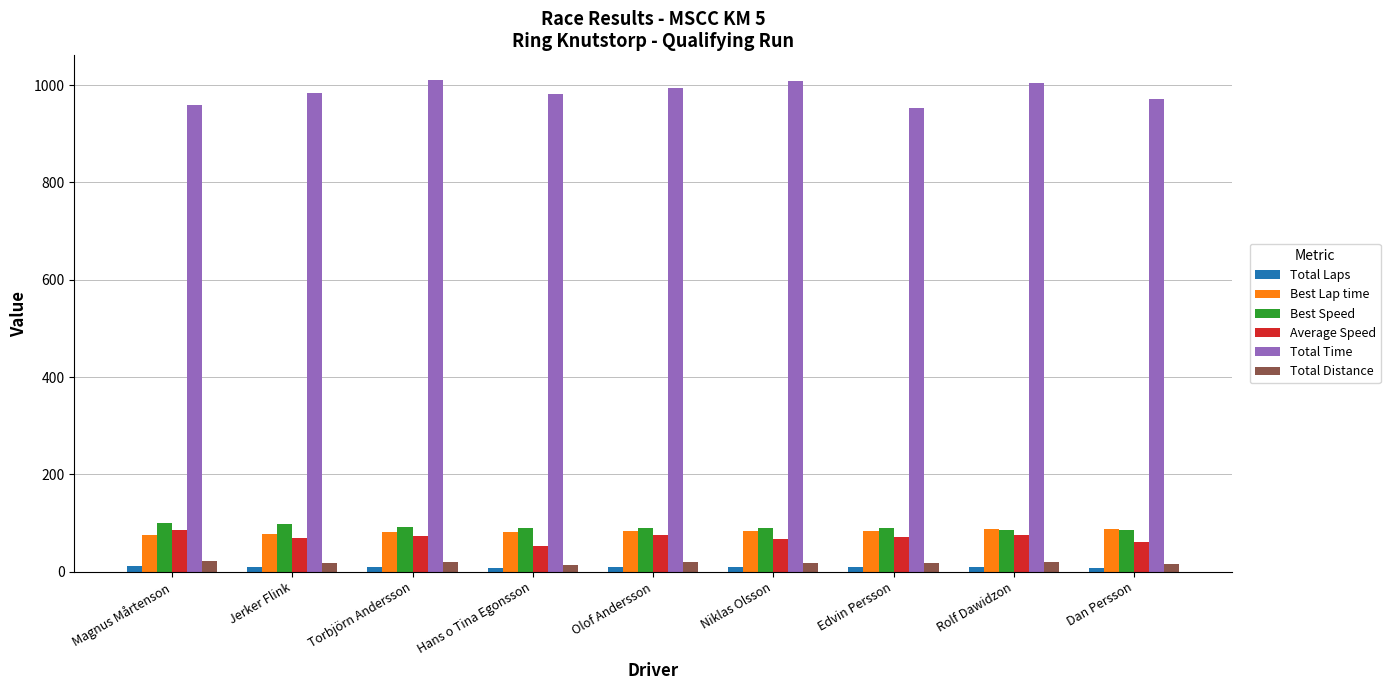

What is the greatest value displayed?

1010.5